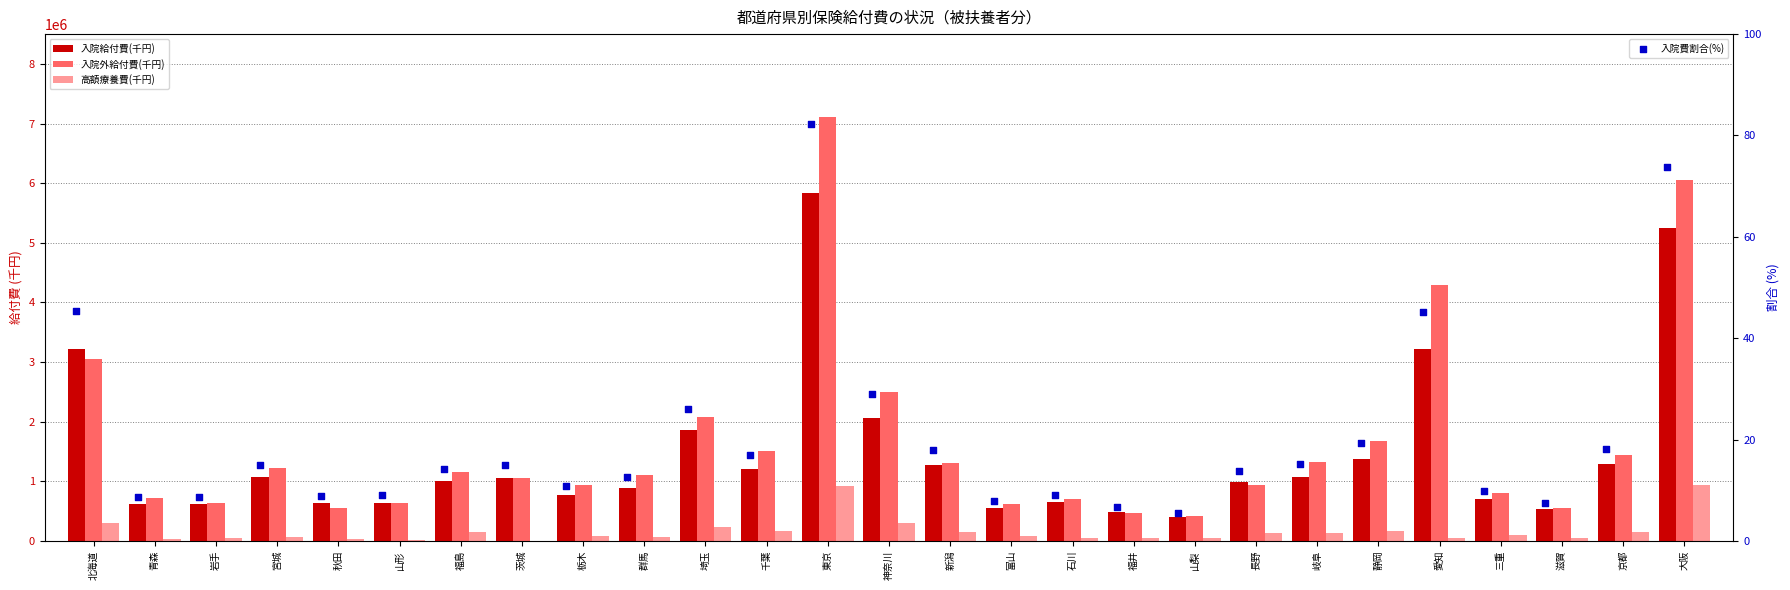

Which series has the largest Y range (max minus min)?

入院外給付費(千円)